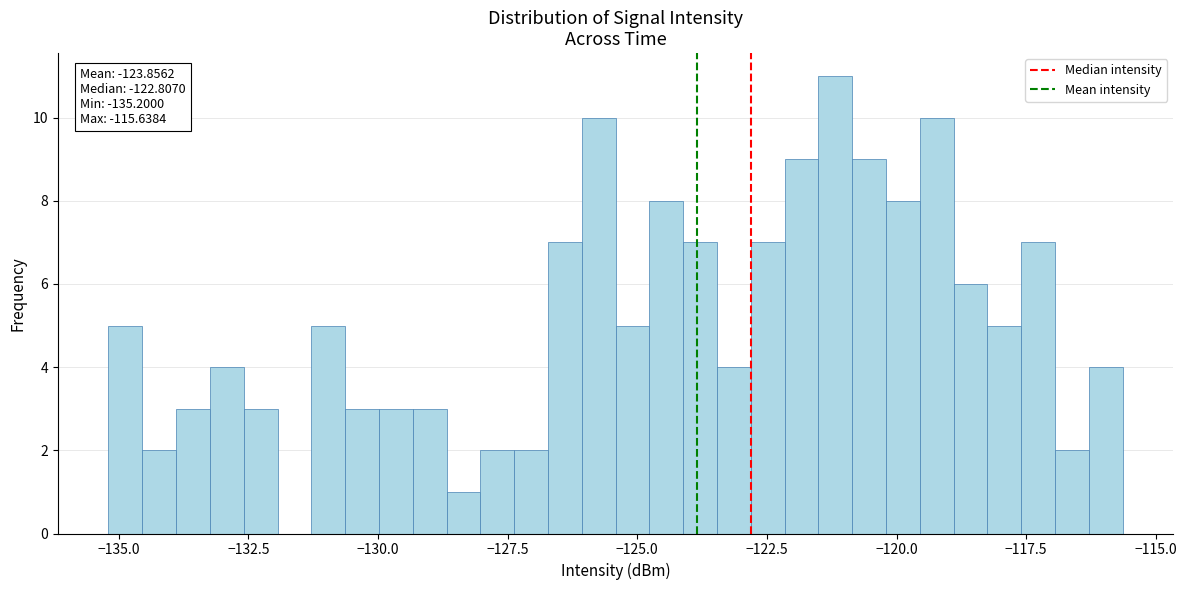

Around what value on the x-axis is the tallest bar? Give the approximate position of its centre, as read against the axis.

-121.0